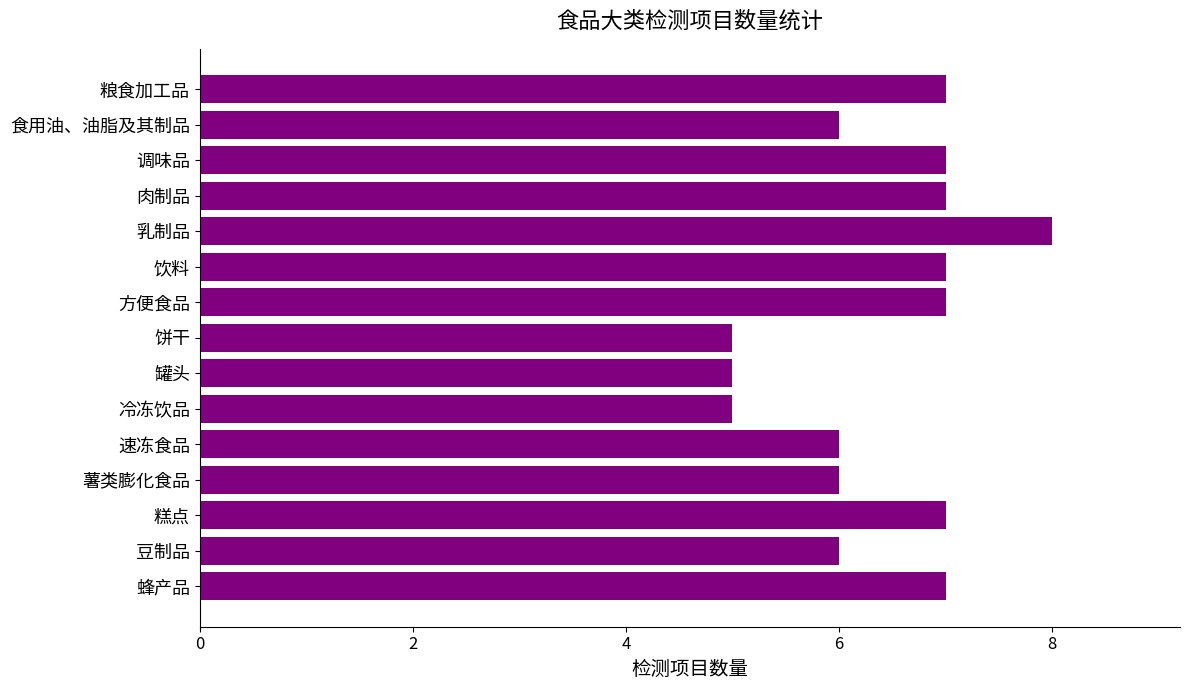

What is the difference between the maximum and second lowest values?

3